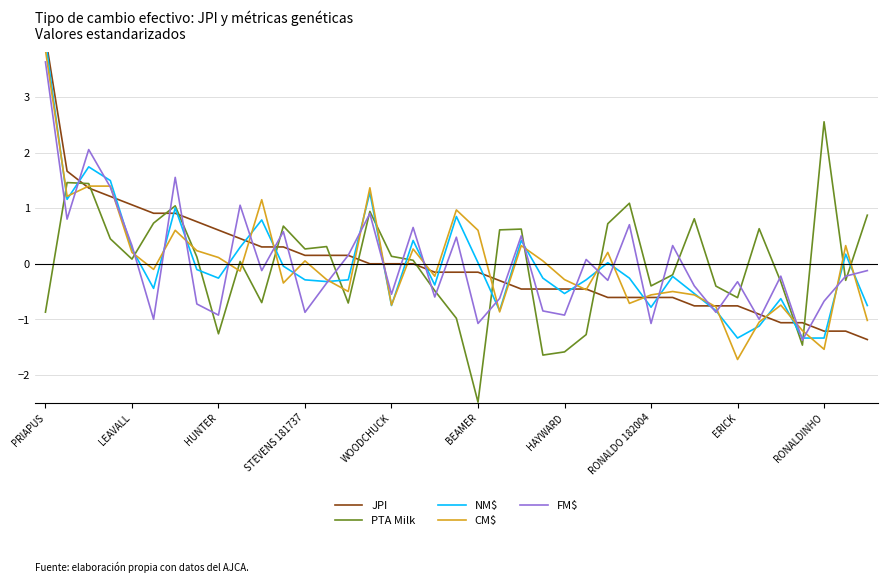

What is the greatest value displayed?

4.1